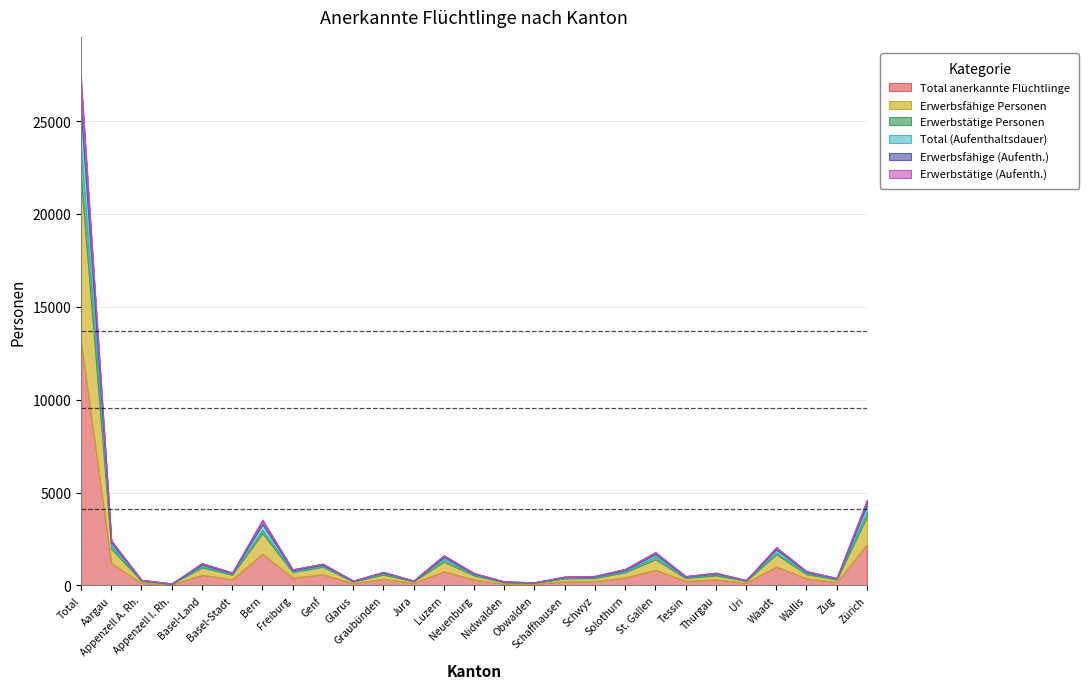

Is it true that Erwerbstätige (Aufenth.) equals 14 at Solothurn?

True